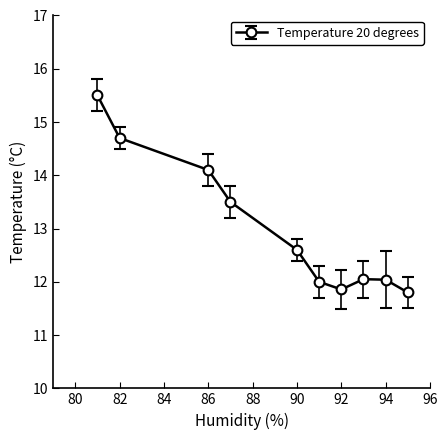

How many points are higher than both their immediate neighbors (excluding endpoints)?

1